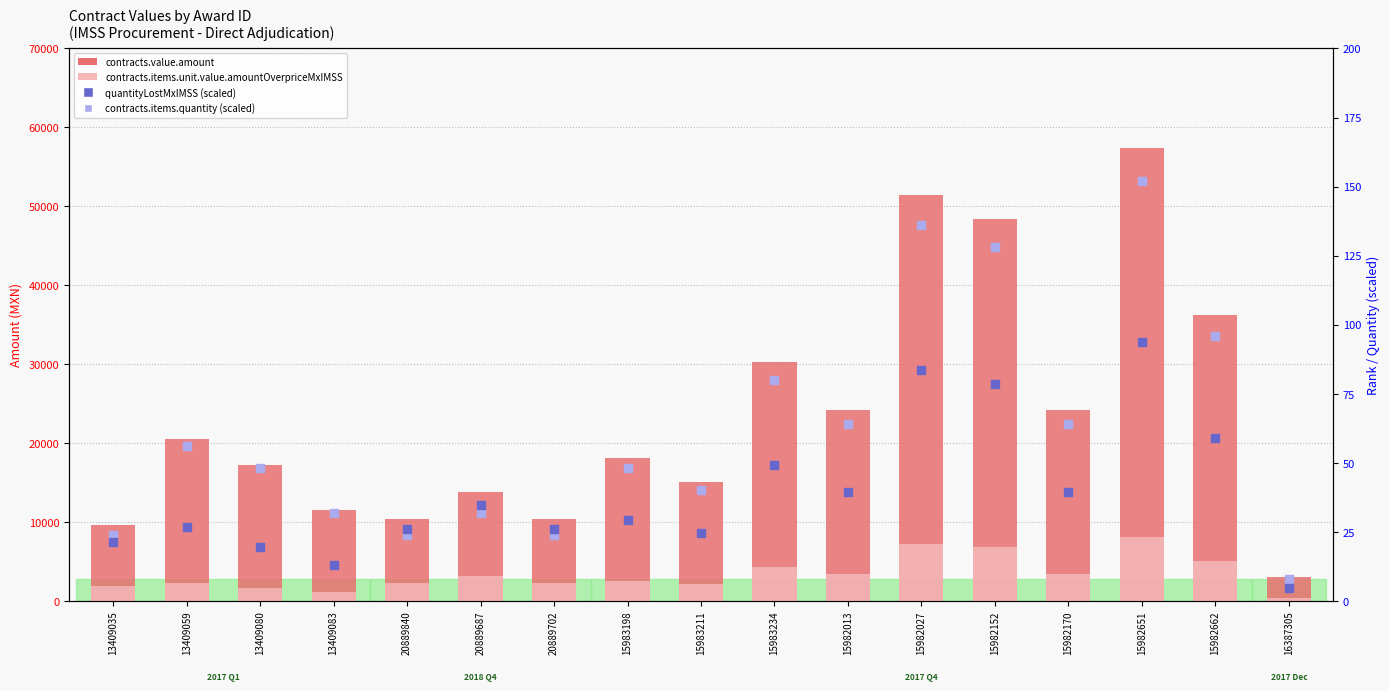

Which series contains the highest Y value?

contracts.value.amount